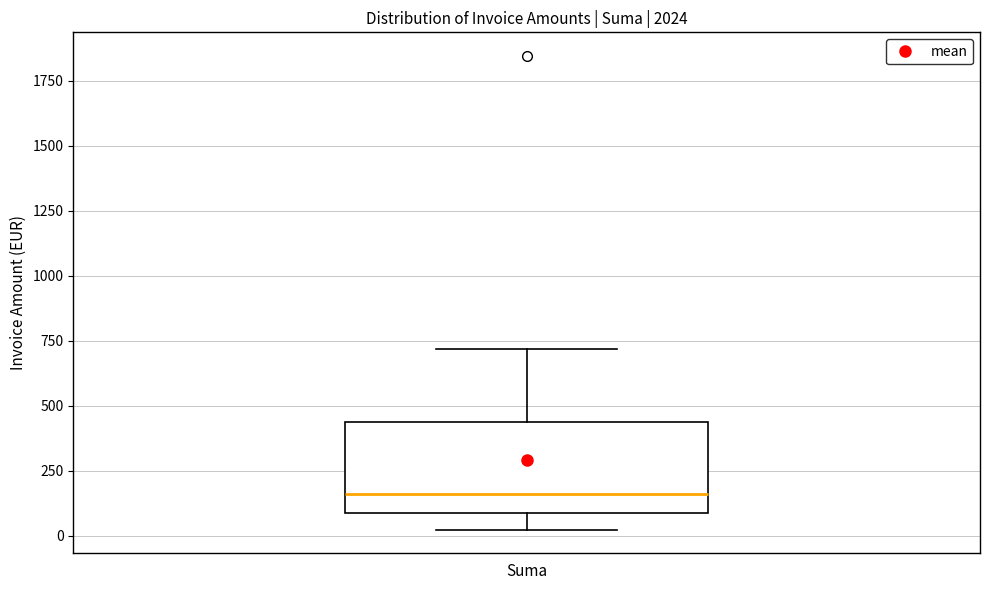

Where does the lower whisker of the box for Suma end on the y-axis? The values are not printed on the chart, so give them approximately, as read against the axis.

0